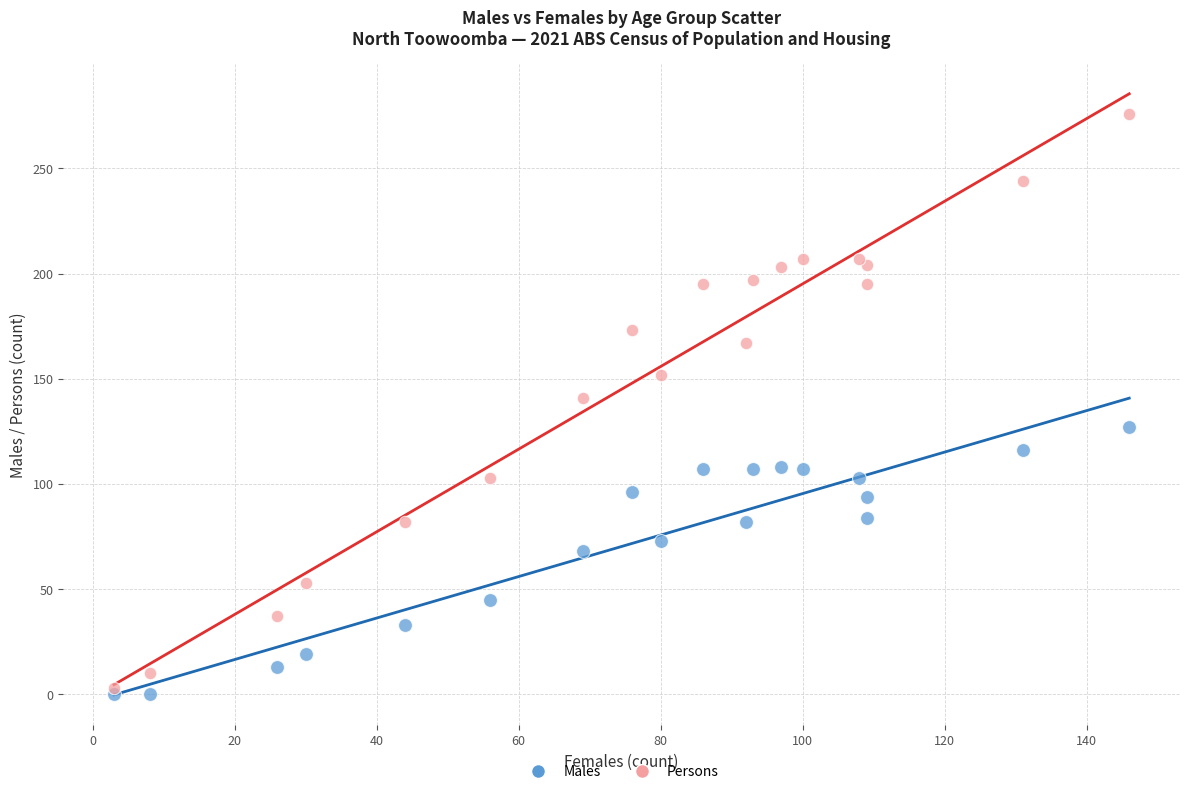

What are all the series names shown in the legend?

Males, Persons